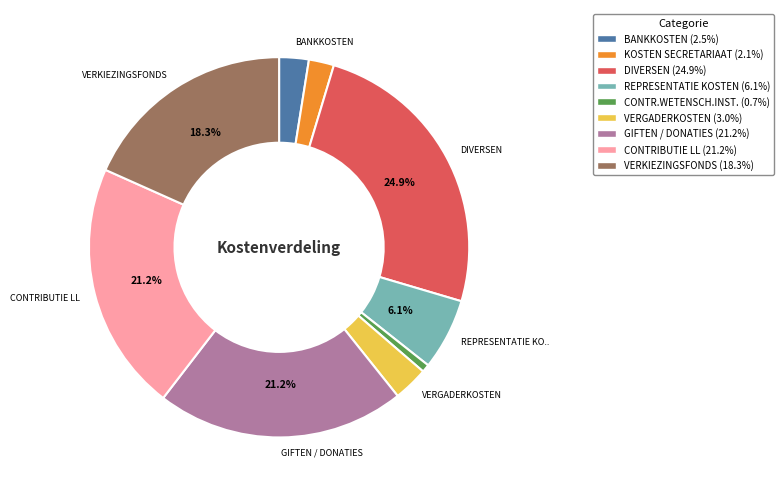

To the nearest percent, what is the combined percentage of BANKKOSTEN and GIFTEN / DONATIES?

24%